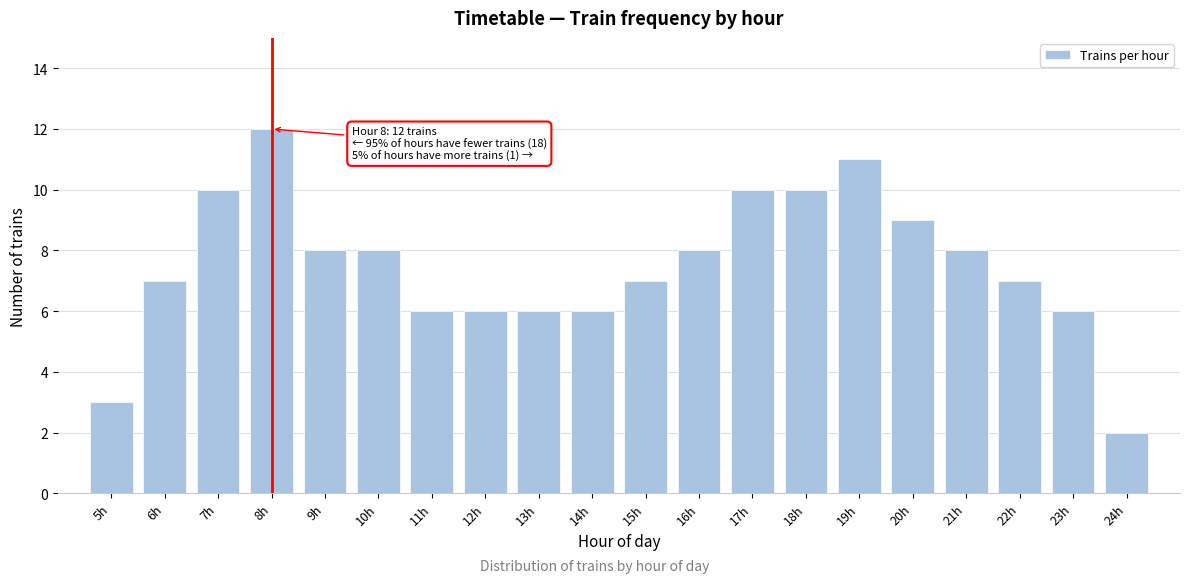

Reading right to left, what are all the values shown in this chart?

24h=2	23h=6	22h=7	21h=8	20h=9	19h=11	18h=10	17h=10	16h=8	15h=7	14h=6	13h=6	12h=6	11h=6	10h=8	9h=8	8h=12	7h=10	6h=7	5h=3